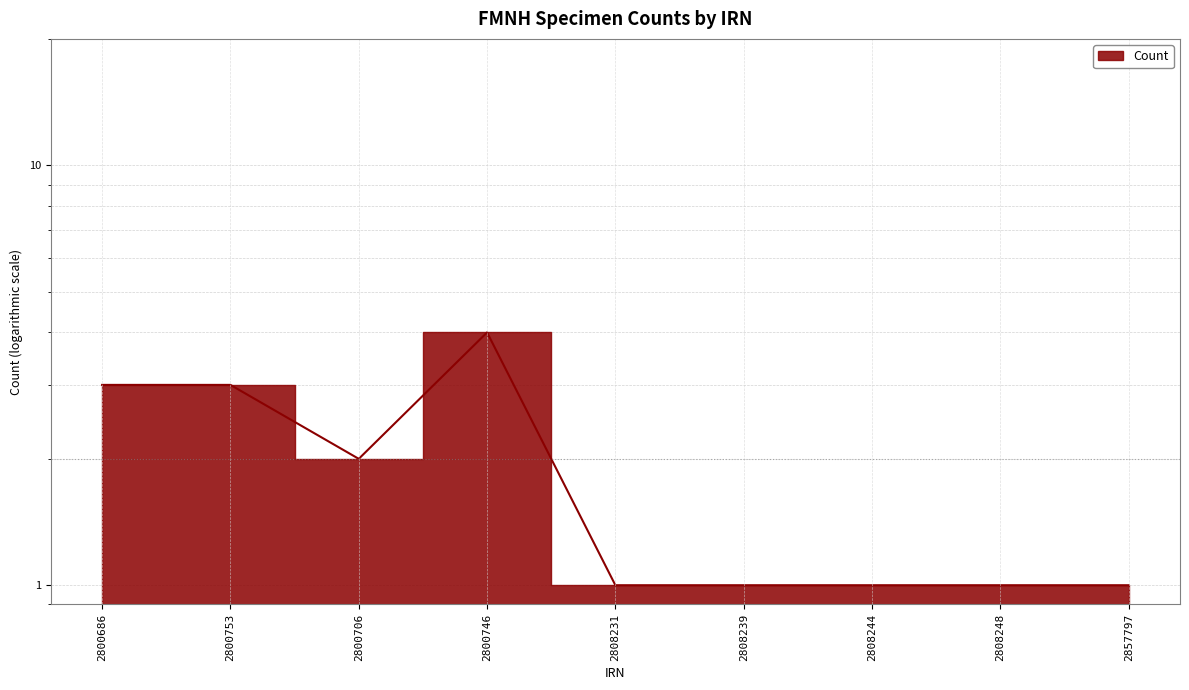

Approximately how many times larger is the value at 2800753 compared to 2857797?

3.0